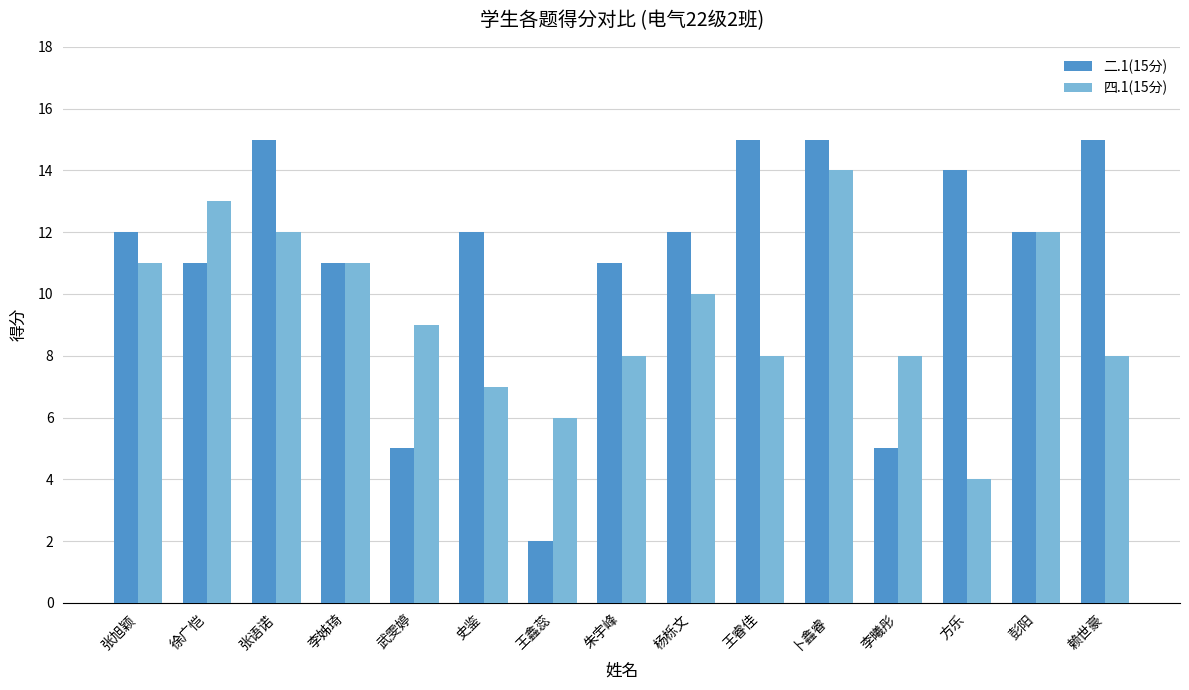

True or false: 二.1(15分) has a value of 5 at 武雯婷.

True